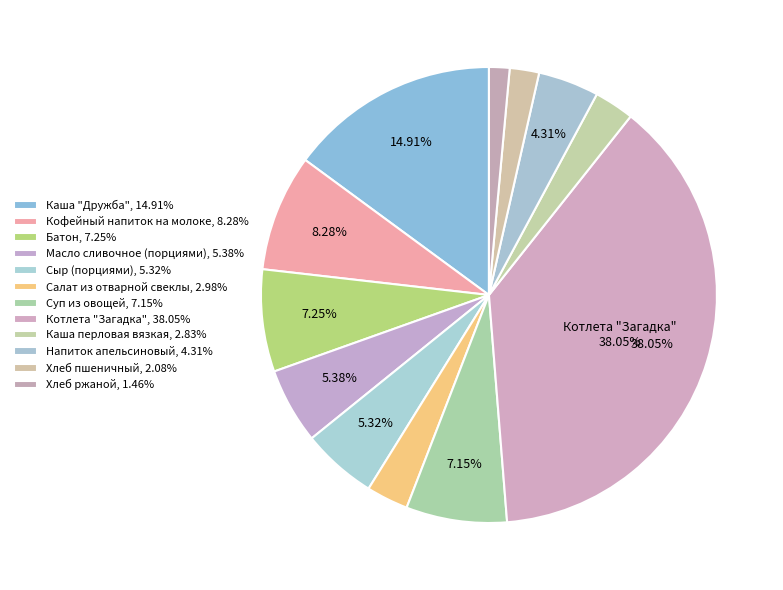

To the nearest percent, what portion does Кофейный напиток на молоке represent?

8%